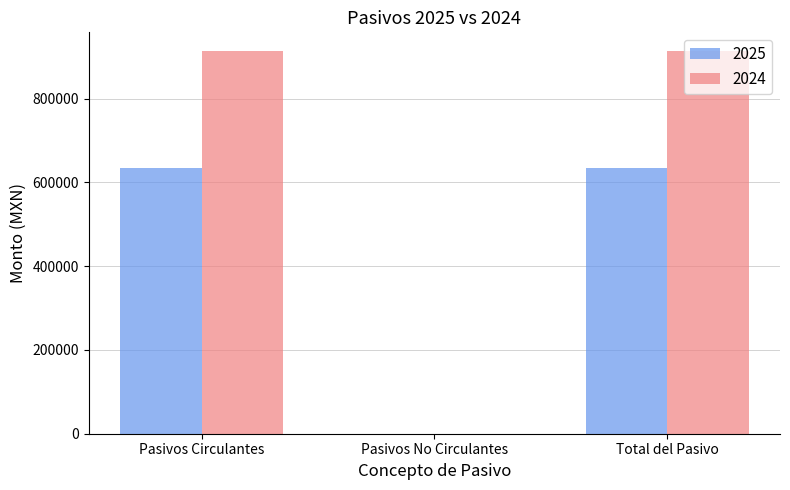

Count the number of categories in the chart.

3